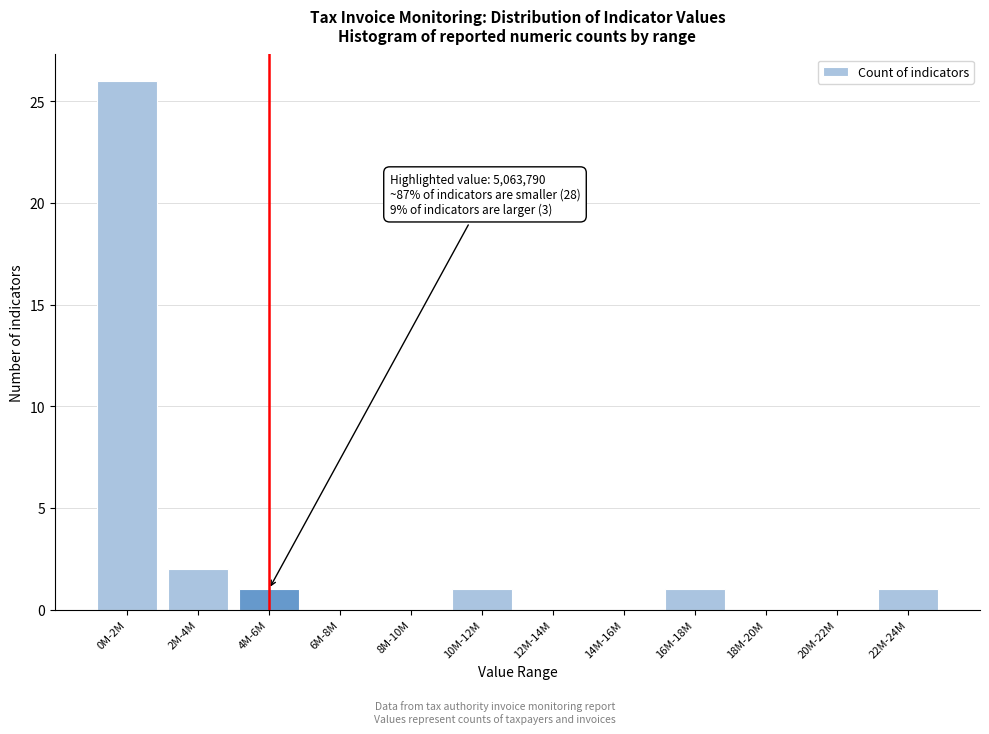

What is the sum of all values?

32